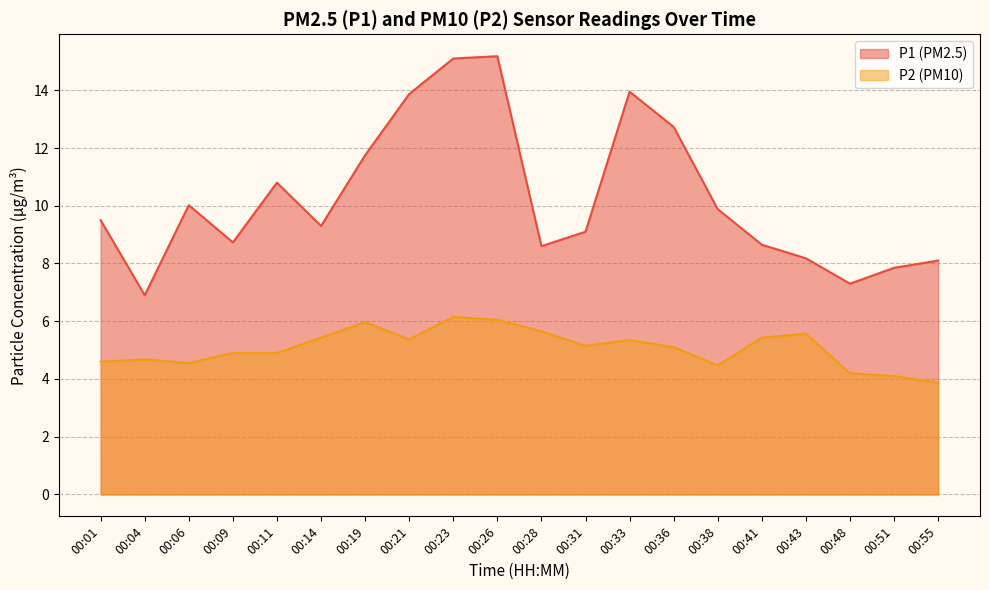

True or false: P1 and P2 cross at least once.

False